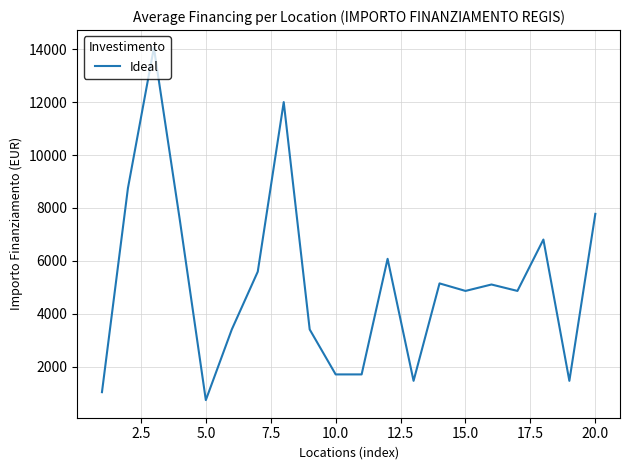

What is the minimum value shown in the chart?

729